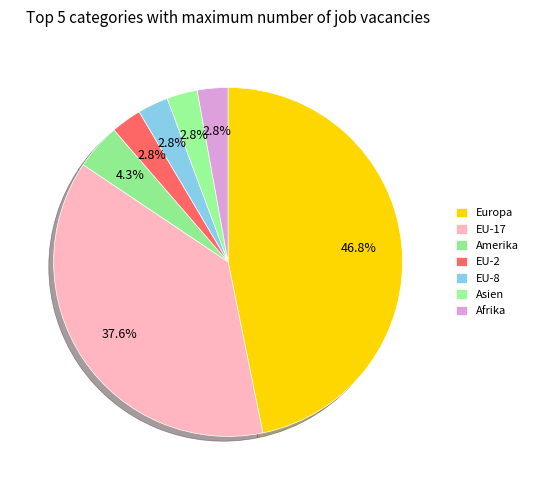

Is it true that EU-2 is 3% of the pie?

True